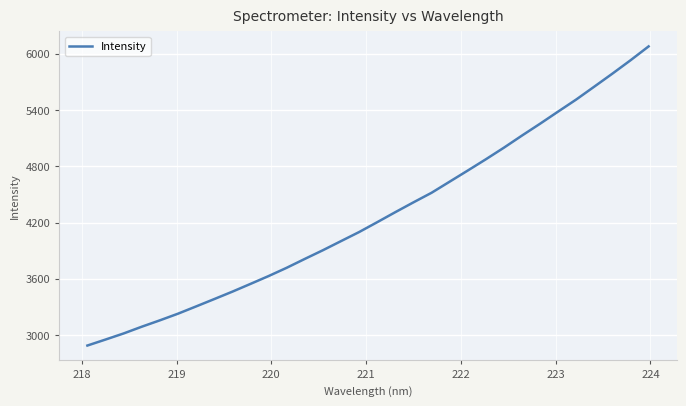

What is the greatest value displayed?

6075.9